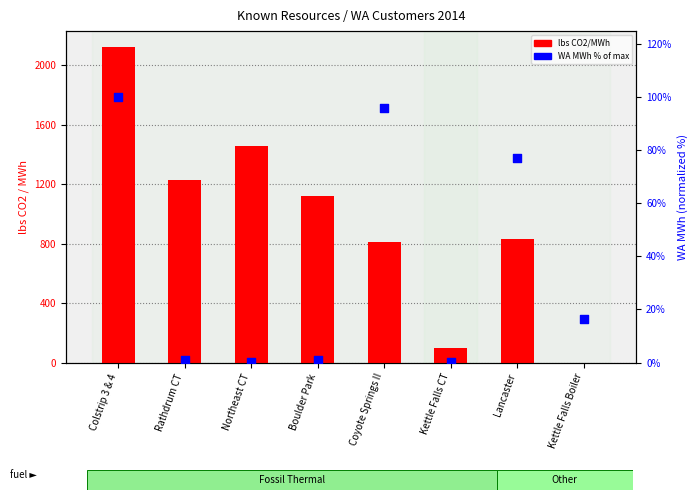

Which series reaches the maximum Y coordinate?

lbs CO2/MWh